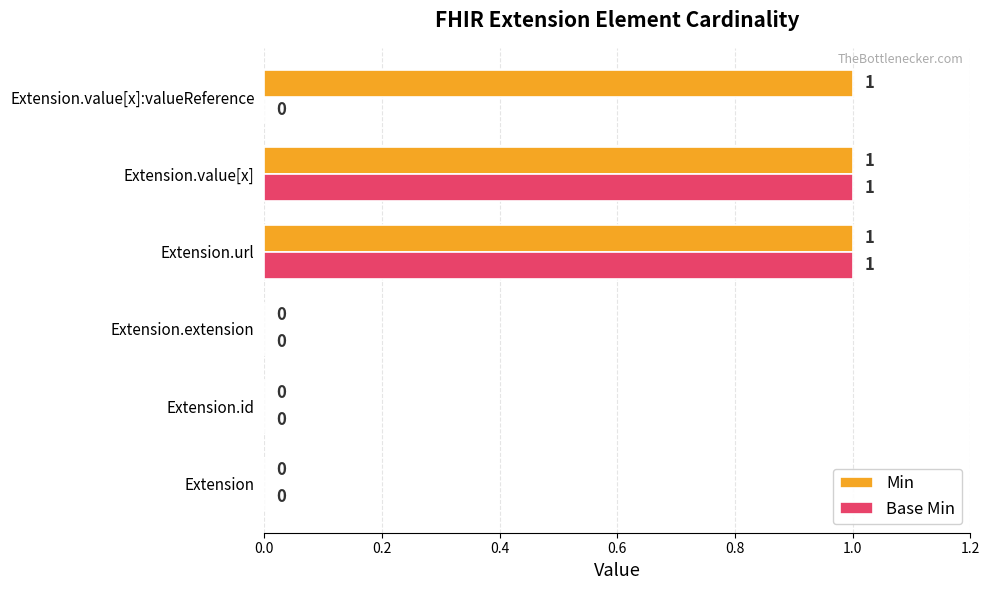

How many values in Base Min are above zero?

2